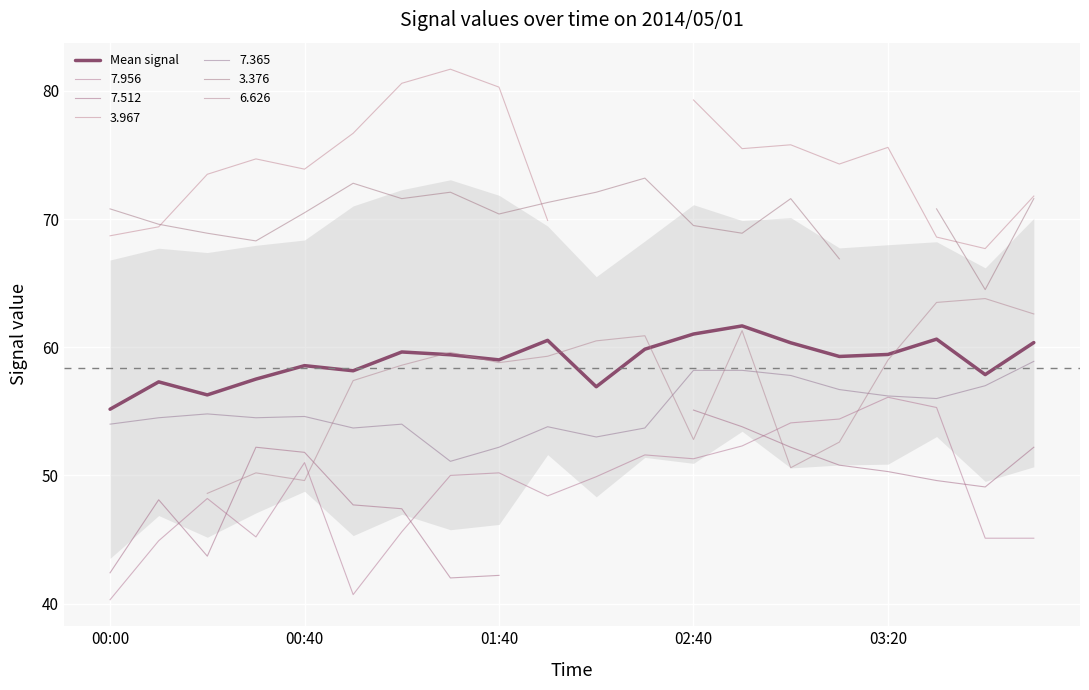

Reading left to right, transcribe all the data shown in this chart.

55.2	57.3	56.3	57.5	58.6	58.2	59.6	59.4	59.0	60.5	56.9	59.9	61.0	61.7	60.4	59.3	59.4	60.6	57.9	60.4